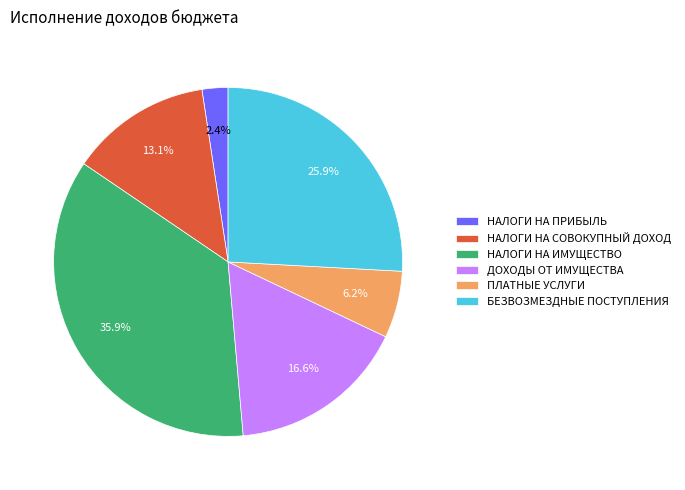

Which slice is the smallest?

НАЛОГИ НА ПРИБЫЛЬ